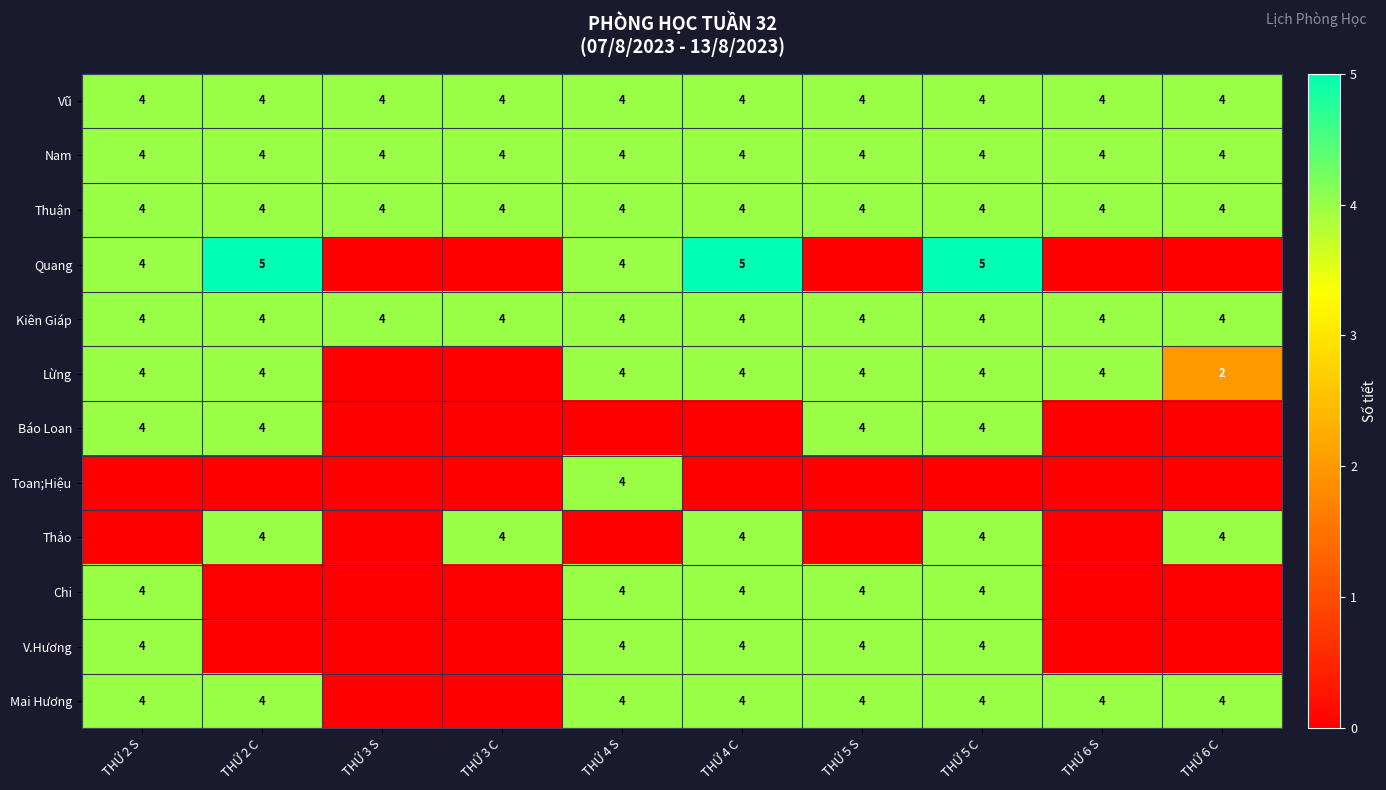

Read the Kiên Giáp value at THỨ 2 S.

4